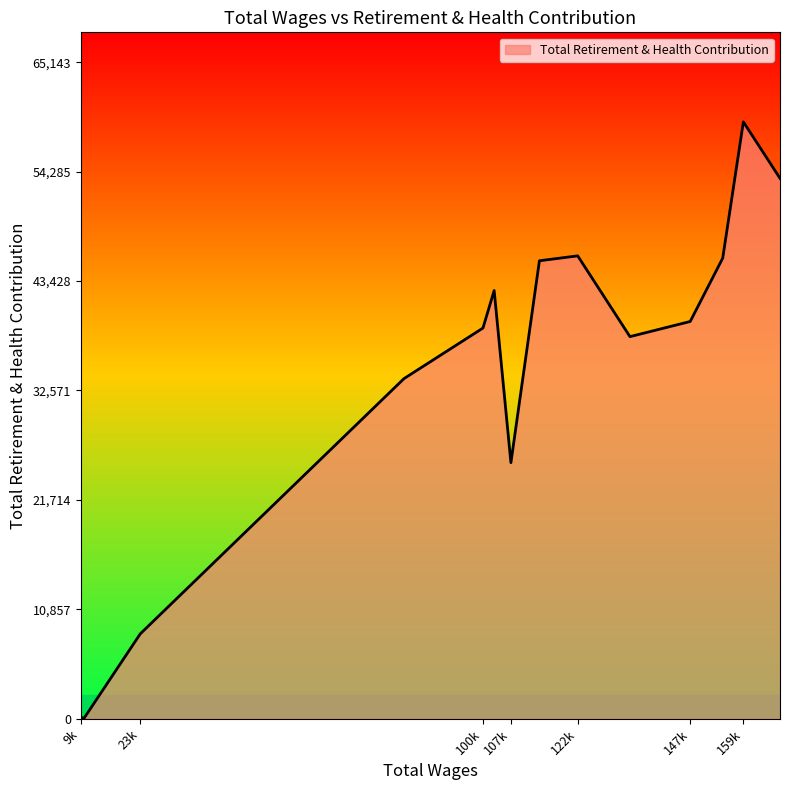

Does the chart display data point markers on the line(s)?

No